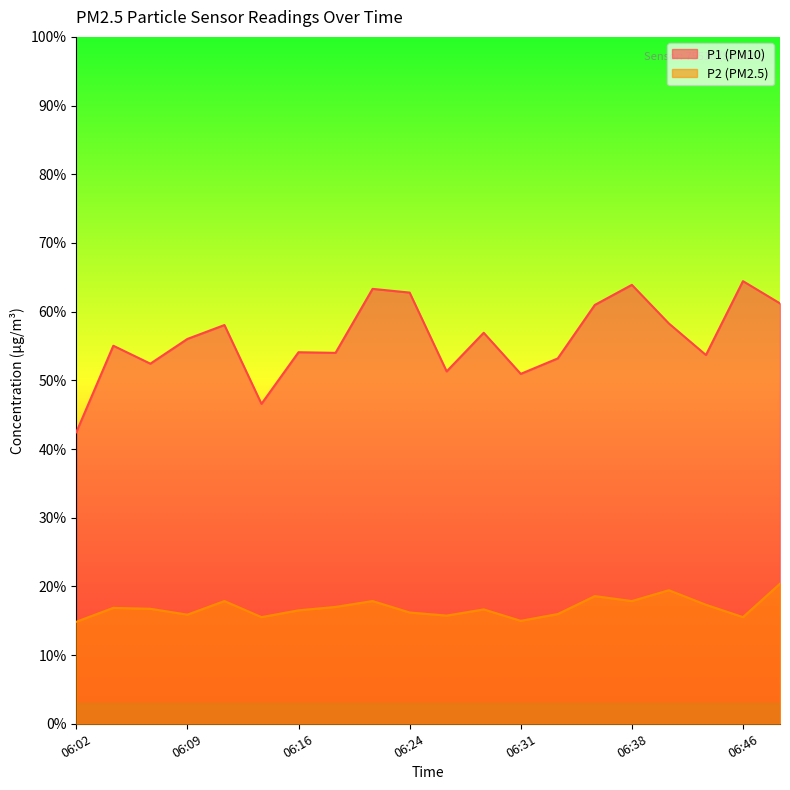

The value of P2 at 06:41 is 19.4. True or false?

True